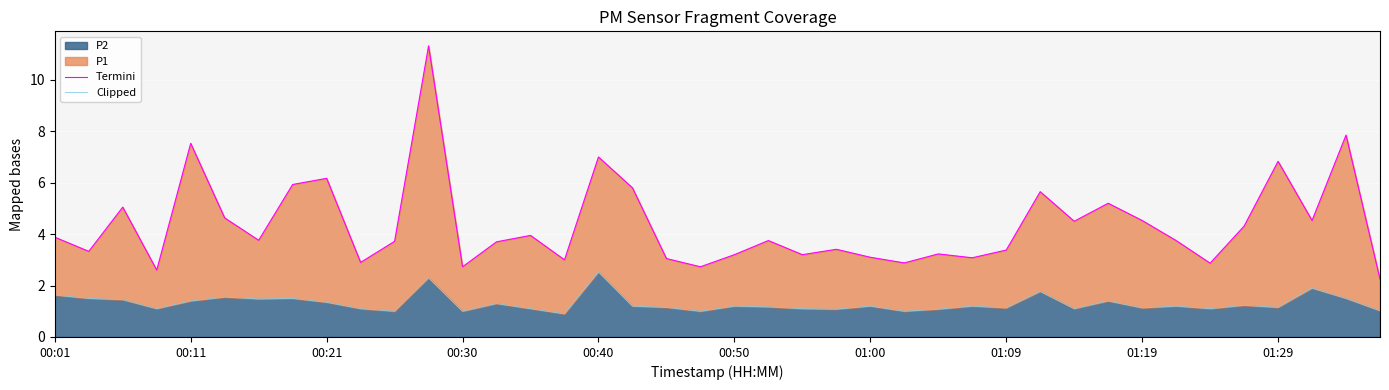

Reading left to right, list all the values displayed in this chart.

Termini: 3.9	3.3	5.0	2.6	7.5	4.6	3.8	5.9	6.2	2.9	3.7	11.3	2.7	3.7	4.0	3.0	7.0	5.8	3.0	2.7	3.2	3.8	3.2	3.4	3.1	2.9	3.2	3.1	3.4	5.7	4.5	5.2	4.5	3.8	2.9	4.3	6.8	4.5	7.8	2.2
Clipped: 1.6	1.5	1.4	1.1	1.4	1.6	1.5	1.5	1.4	1.1	1.0	2.3	1.0	1.3	1.1	0.9	2.5	1.2	1.1	1.0	1.2	1.2	1.1	1.1	1.2	1.0	1.1	1.2	1.1	1.8	1.1	1.4	1.1	1.2	1.1	1.2	1.1	1.9	1.5	1.0